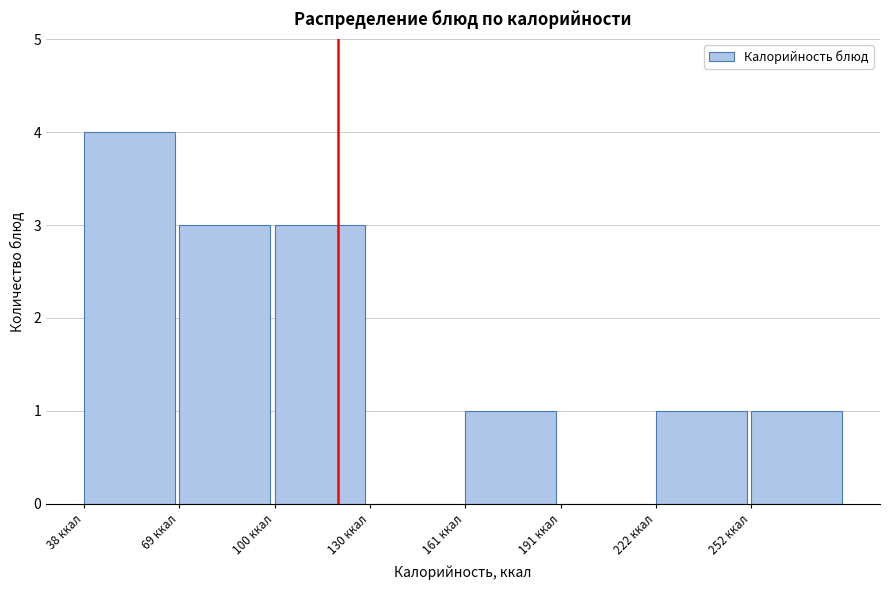

What is the height of the bar covering 160 to 190 on the x-axis? Neither the bar edges nor the heights are printed on the chart, so give them approximately, as read against the axes.

1